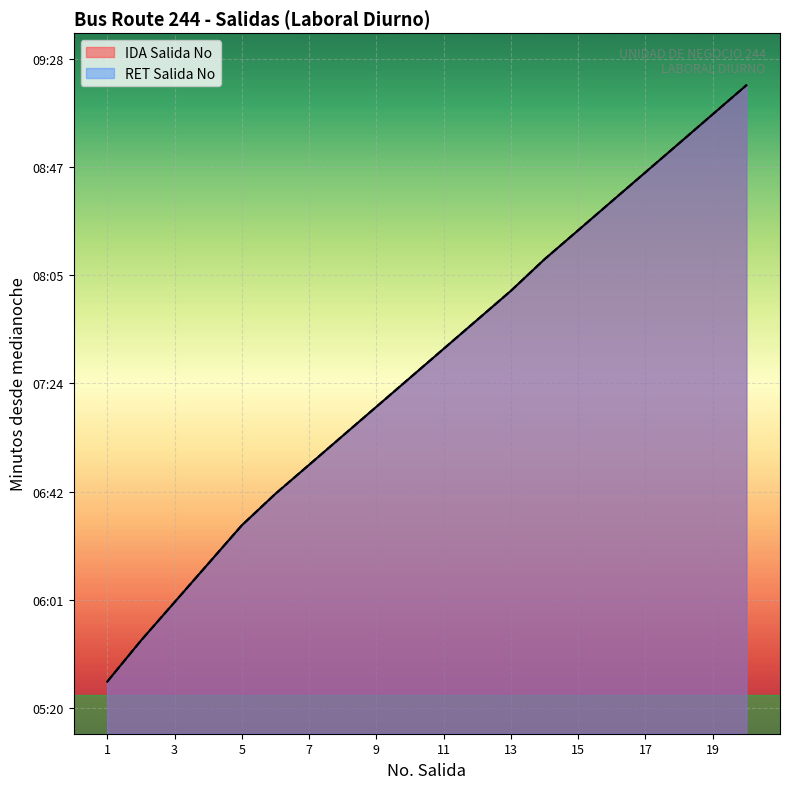

Between 9 and 7, which is larger?

9